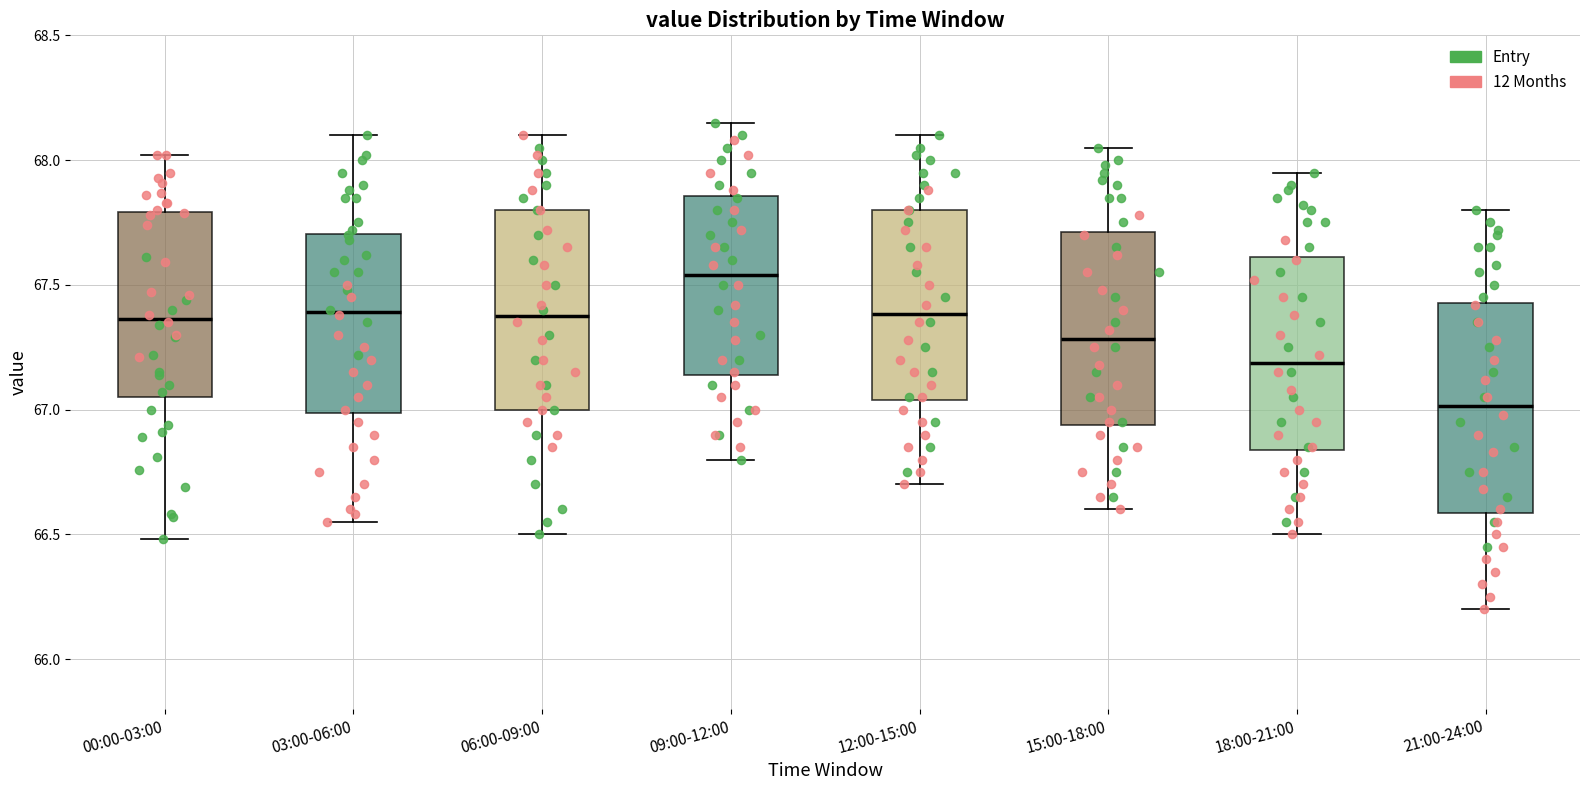

Reading left to right, read every box against the y-axis: the position of its median line, the range the box covers, and the ends of its whiskers. The values are not printed on the chart, so give them approximately, as read against the axis.

00:00-03:00: median 67.35, box 67.05 to 67.80, whiskers 66.50 to 68.00
03:00-06:00: median 67.40, box 67.00 to 67.70, whiskers 66.55 to 68.10
06:00-09:00: median 67.40, box 67.00 to 67.80, whiskers 66.50 to 68.10
09:00-12:00: median 67.55, box 67.15 to 67.85, whiskers 66.80 to 68.15
12:00-15:00: median 67.40, box 67.05 to 67.80, whiskers 66.70 to 68.10
15:00-18:00: median 67.30, box 66.95 to 67.70, whiskers 66.60 to 68.05
18:00-21:00: median 67.20, box 66.85 to 67.60, whiskers 66.50 to 67.95
21:00-24:00: median 67.00, box 66.60 to 67.45, whiskers 66.20 to 67.80